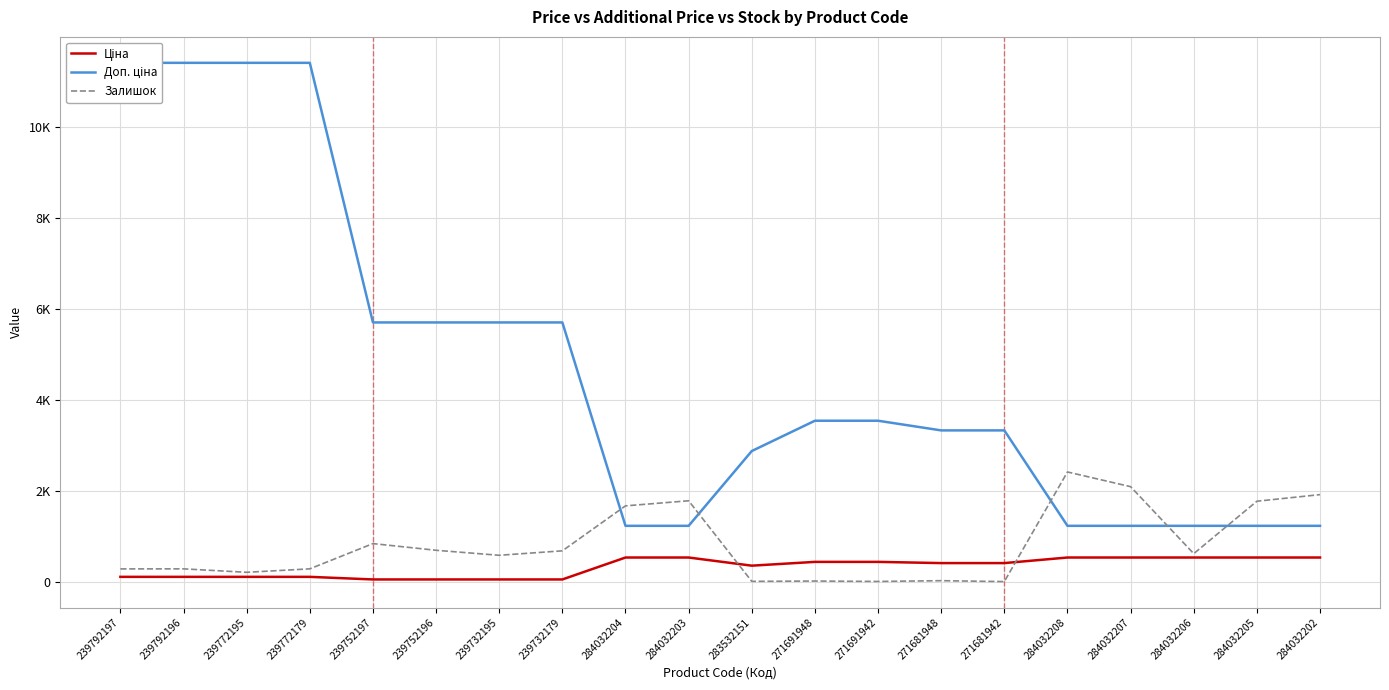

Rank the categories by Ціна value from highest to lowest.

284032204, 284032203, 284032208, 284032207, 284032206, 284032205, 284032202, 271691948, 271691942, 271681948, 271681942, 283532151, 239792197, 239792196, 239772195, 239772179, 239752197, 239752196, 239732195, 239732179